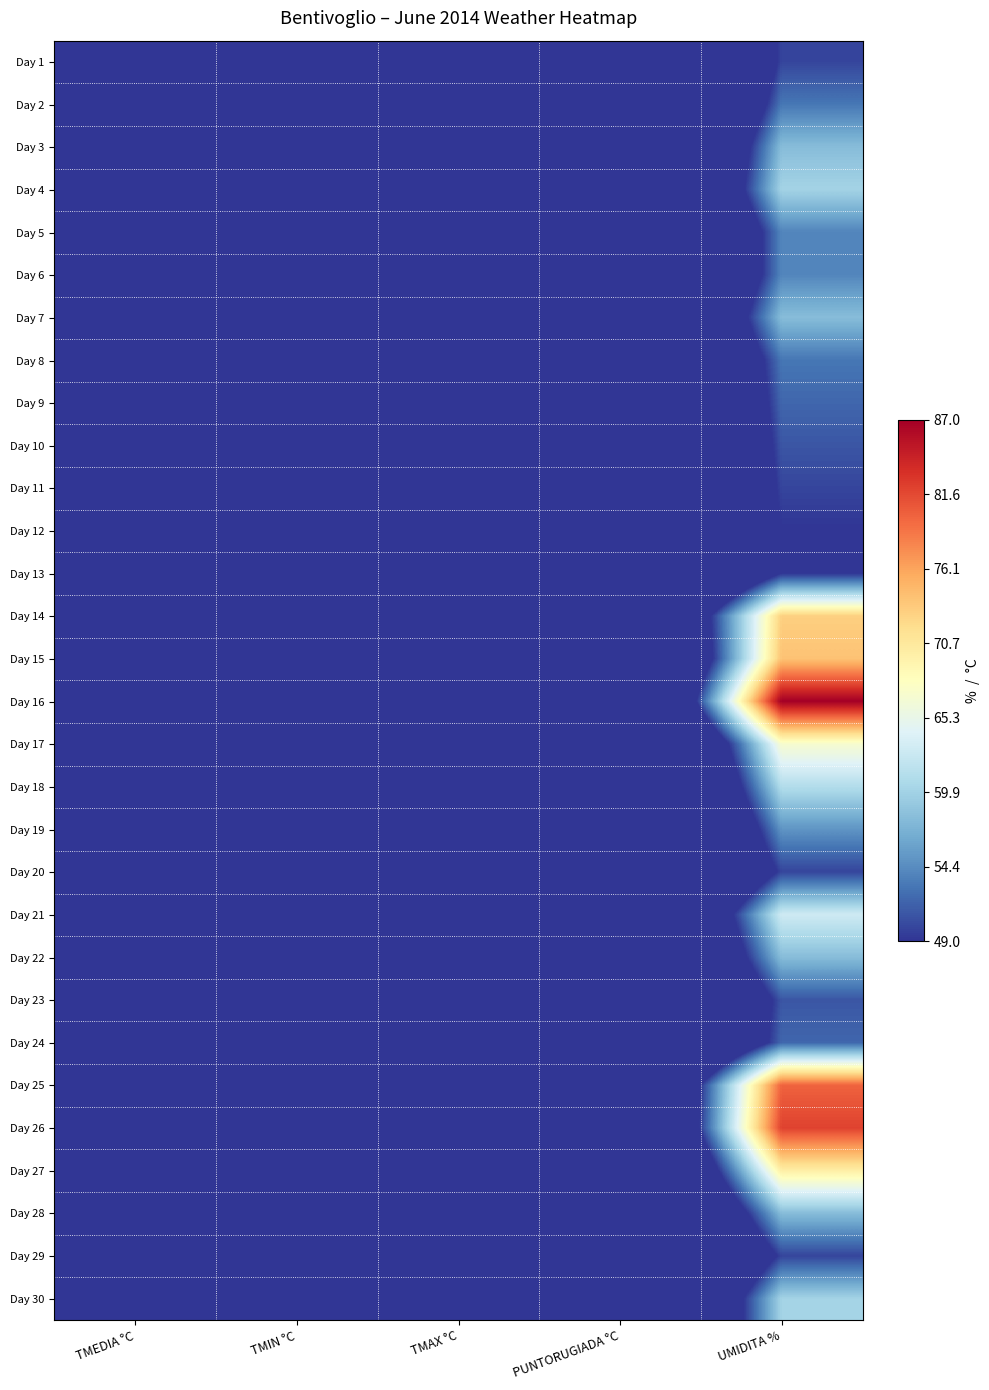

At which category does the chart reach its minimum across all series?

PUNTORUGIADA °C